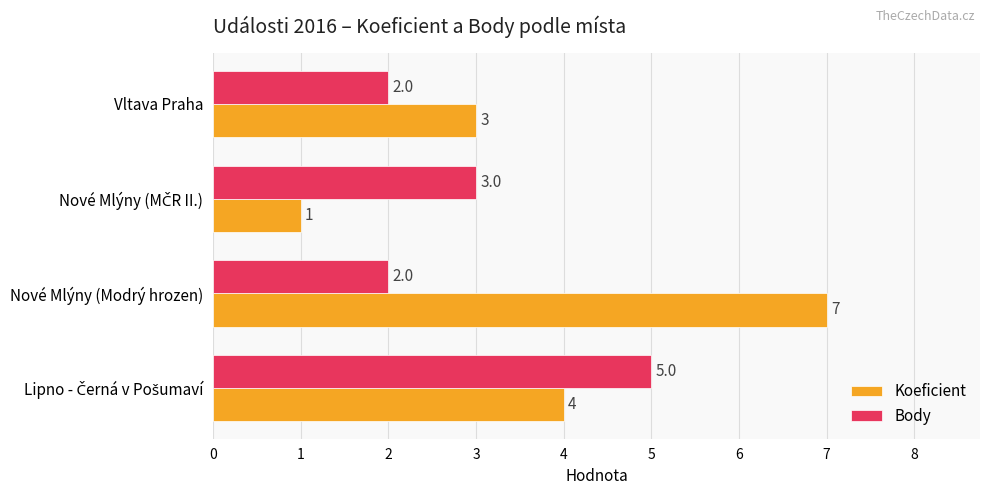

What is the total value across all series at Vltava Praha?

5